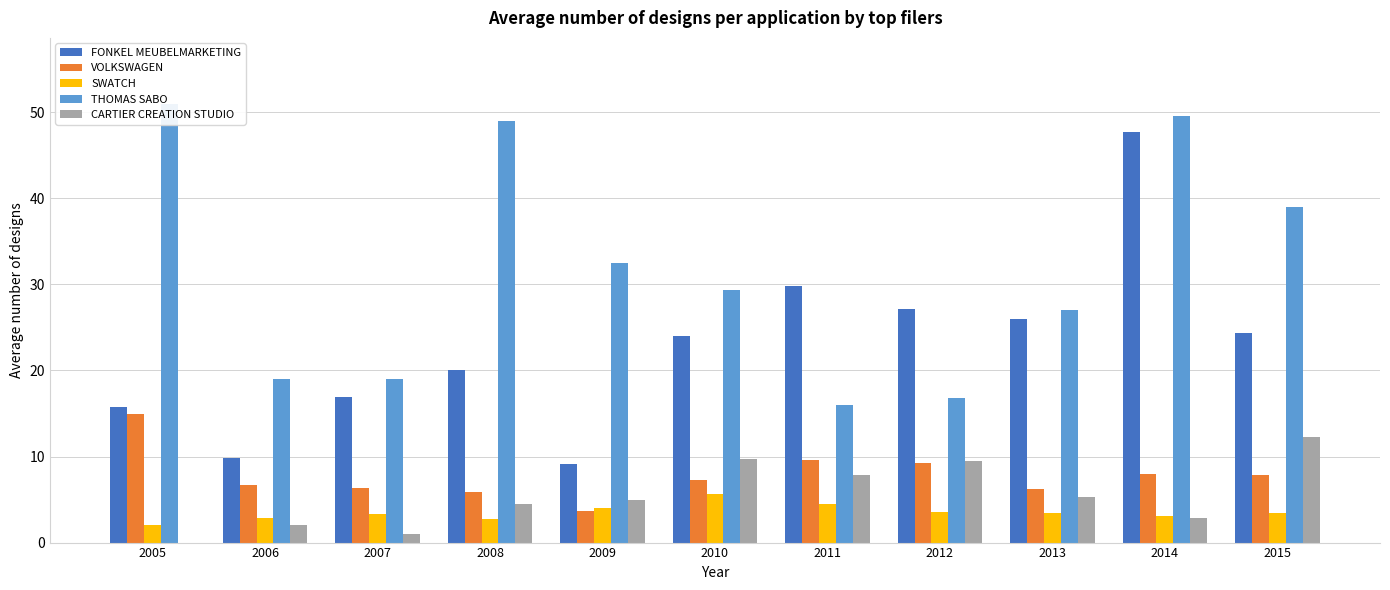

At how many categories does at least one series exceed 9?

11